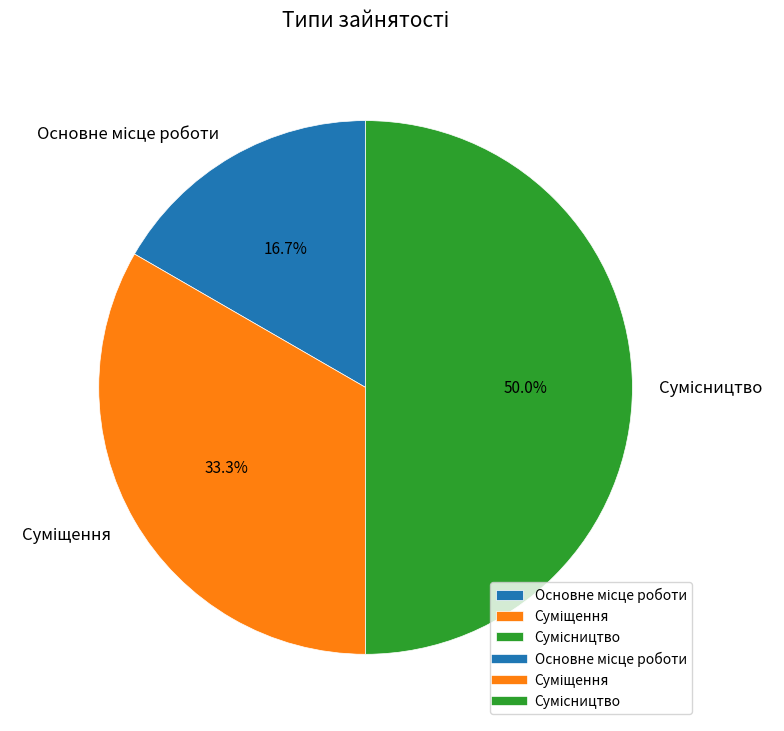

The Основне місце роботи slice represents 17% of the pie. True or false?

True